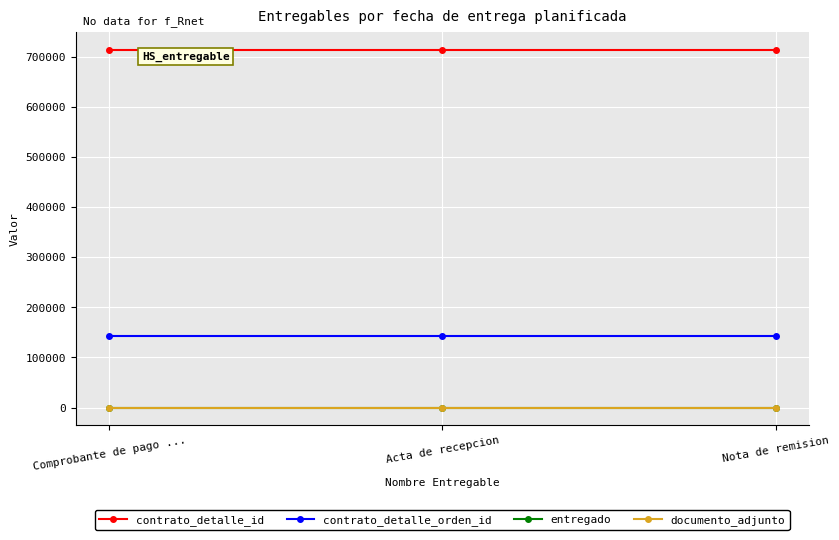

What is the highest value of the contrato_detalle_orden_id series?

142802